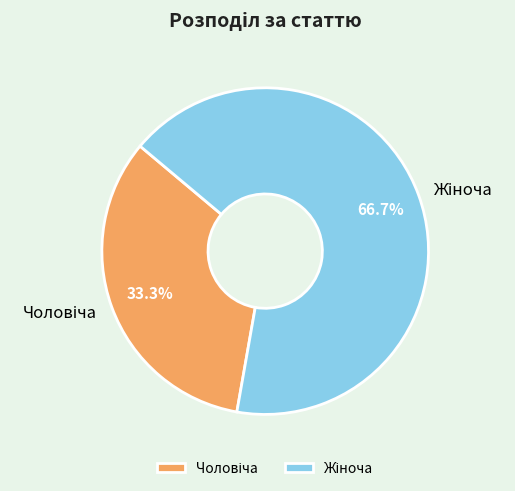

Is there a majority slice in this chart?

Yes